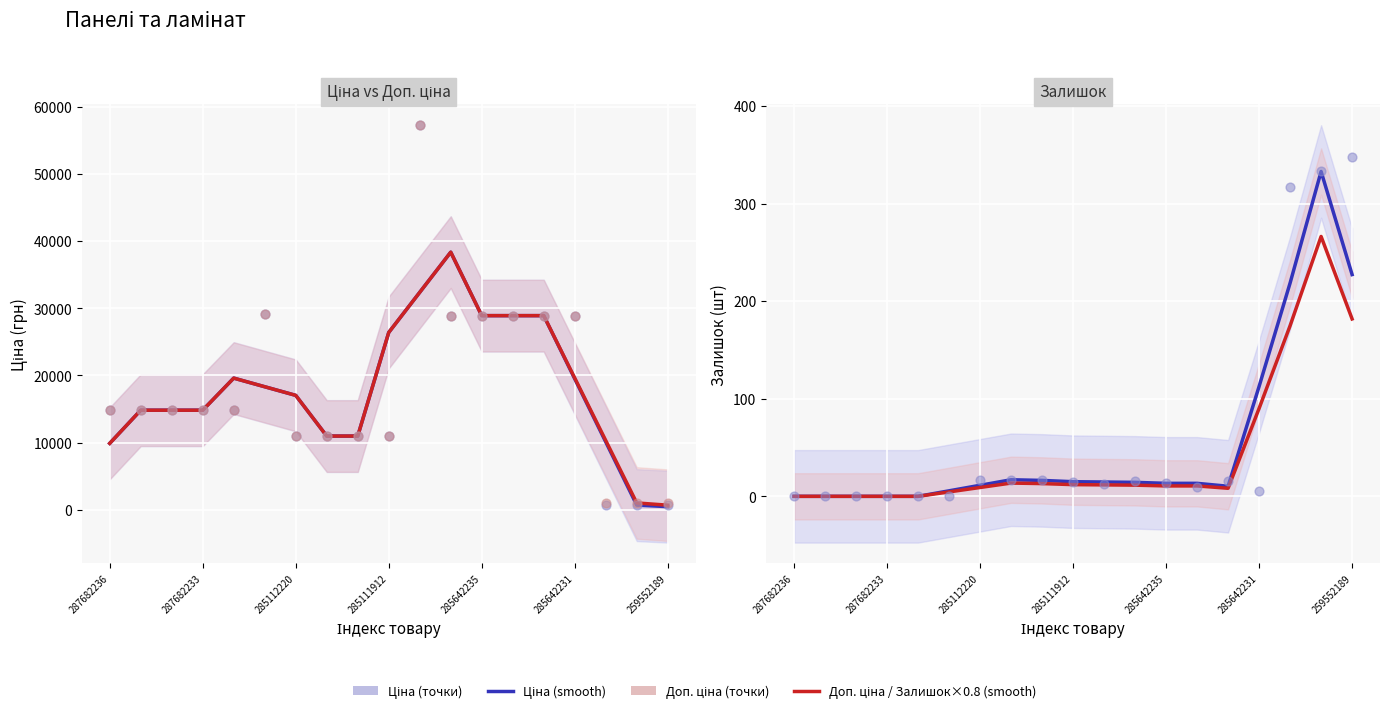

Is the value of Залишок at 259552189 greater than the value of Ціна at 285642234?

No